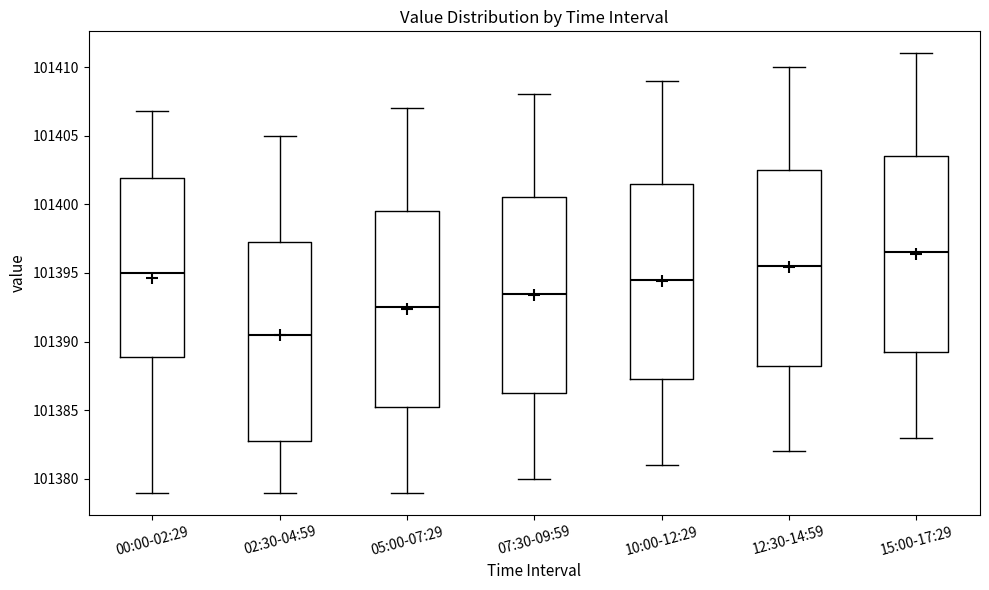

Reading left to right, transcribe this box plot: for each box, give where its median line is, the range the box spans, and where its two whiskers end, as read against the y-axis. The values are not printed on the chart, so give them approximately, as read against the axis.

00:00-02:29: median 101395.0, box 101389.0 to 101402.0, whiskers 101379.0 to 101407.0
02:30-04:59: median 101390.5, box 101383.0 to 101397.5, whiskers 101379.0 to 101405.0
05:00-07:29: median 101392.5, box 101385.5 to 101399.5, whiskers 101379.0 to 101407.0
07:30-09:59: median 101393.5, box 101386.5 to 101400.5, whiskers 101380.0 to 101408.0
10:00-12:29: median 101394.5, box 101387.5 to 101401.5, whiskers 101381.0 to 101409.0
12:30-14:59: median 101395.5, box 101388.5 to 101402.5, whiskers 101382.0 to 101410.0
15:00-17:29: median 101396.5, box 101389.5 to 101403.5, whiskers 101383.0 to 101411.0